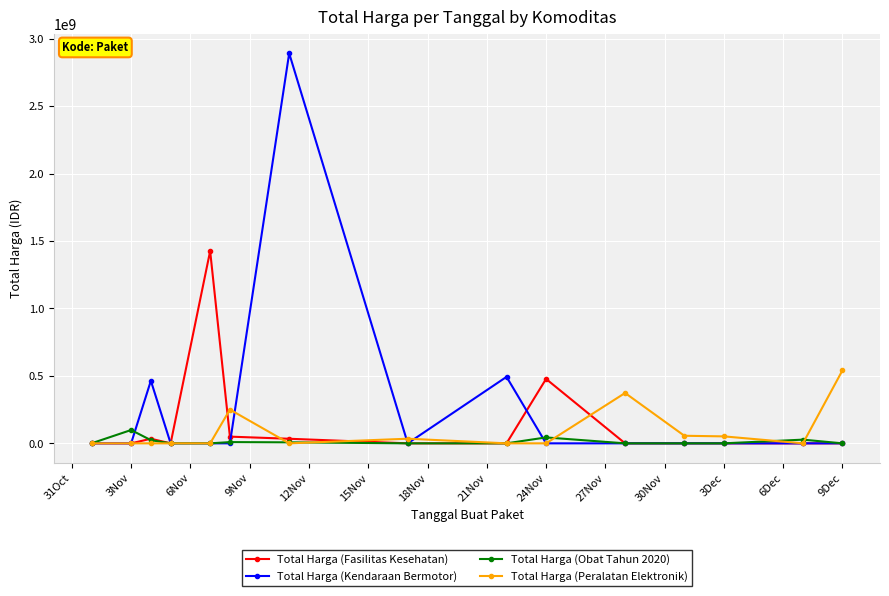

What are all the series names shown in the legend?

Total Harga (Fasilitas Kesehatan), Total Harga (Kendaraan Bermotor), Total Harga (Obat Tahun 2020), Total Harga (Peralatan Elektronik)